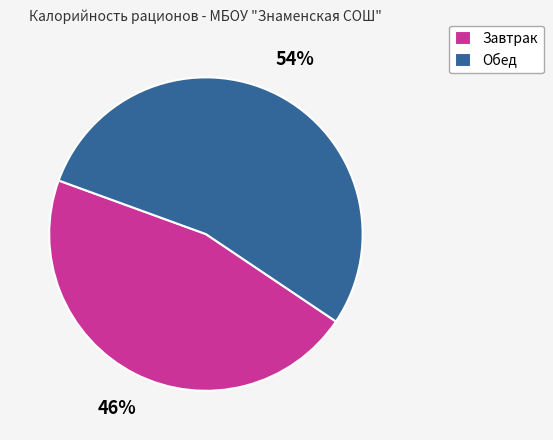

Rank the categories by value from highest to lowest.

Обед, Завтрак